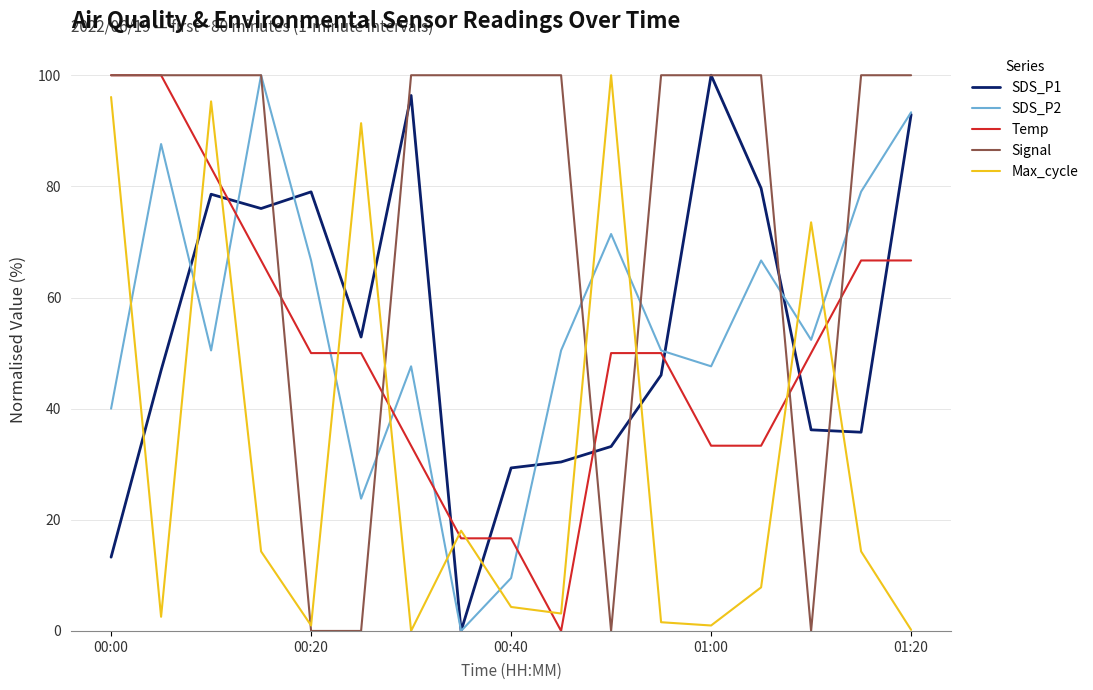

Which series has the largest total across all categories?

Signal